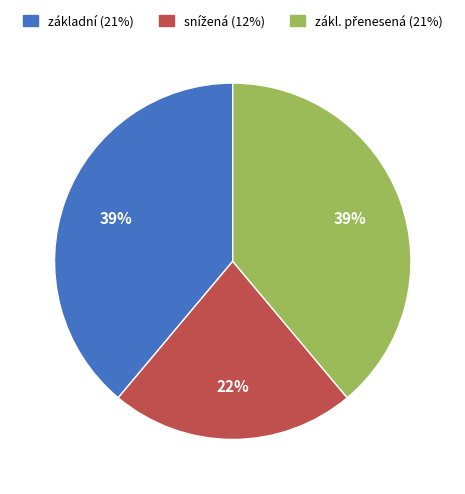

Does any single category account for the majority?

No